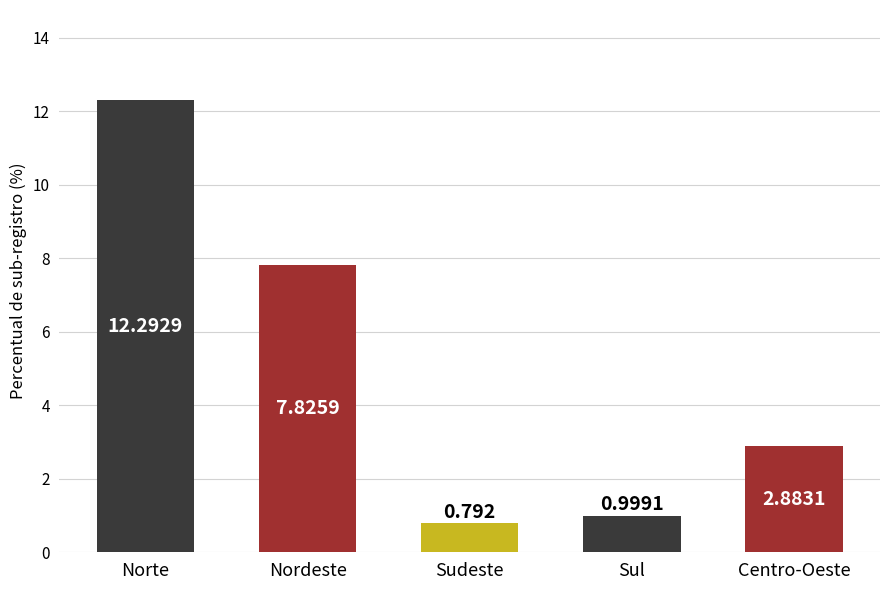

How many bars are there in total?

5